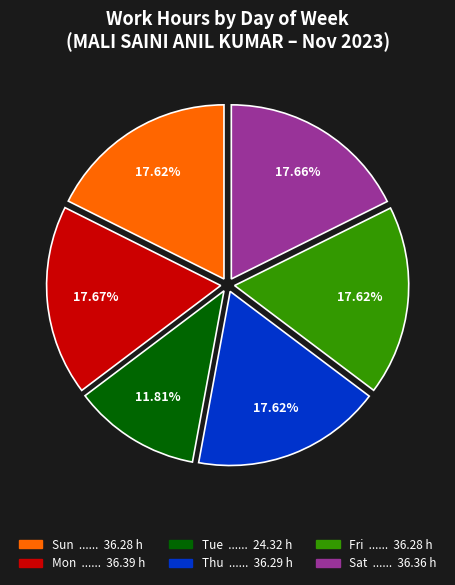

Is there a majority slice in this chart?

No